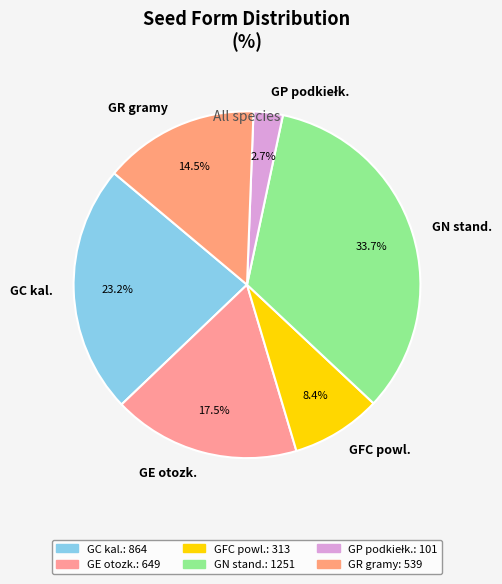

How many slices are in this pie chart?

6